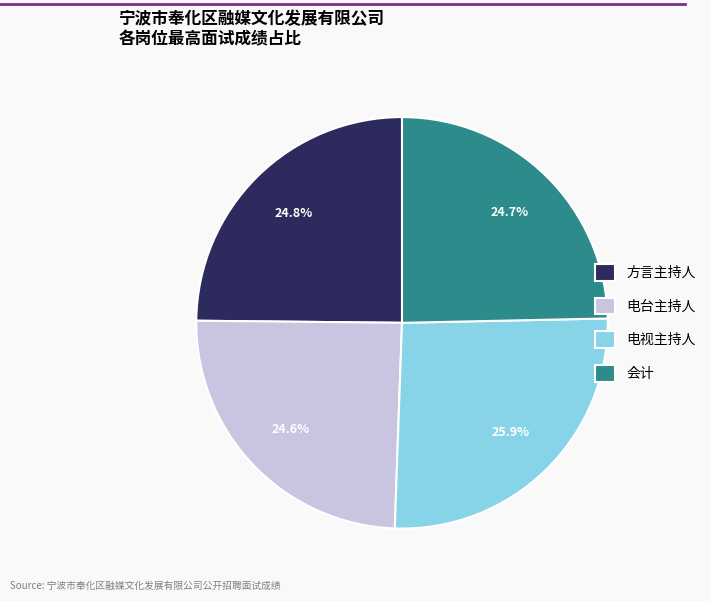

Which has a higher value, 电视主持人 or 电台主持人?

电视主持人